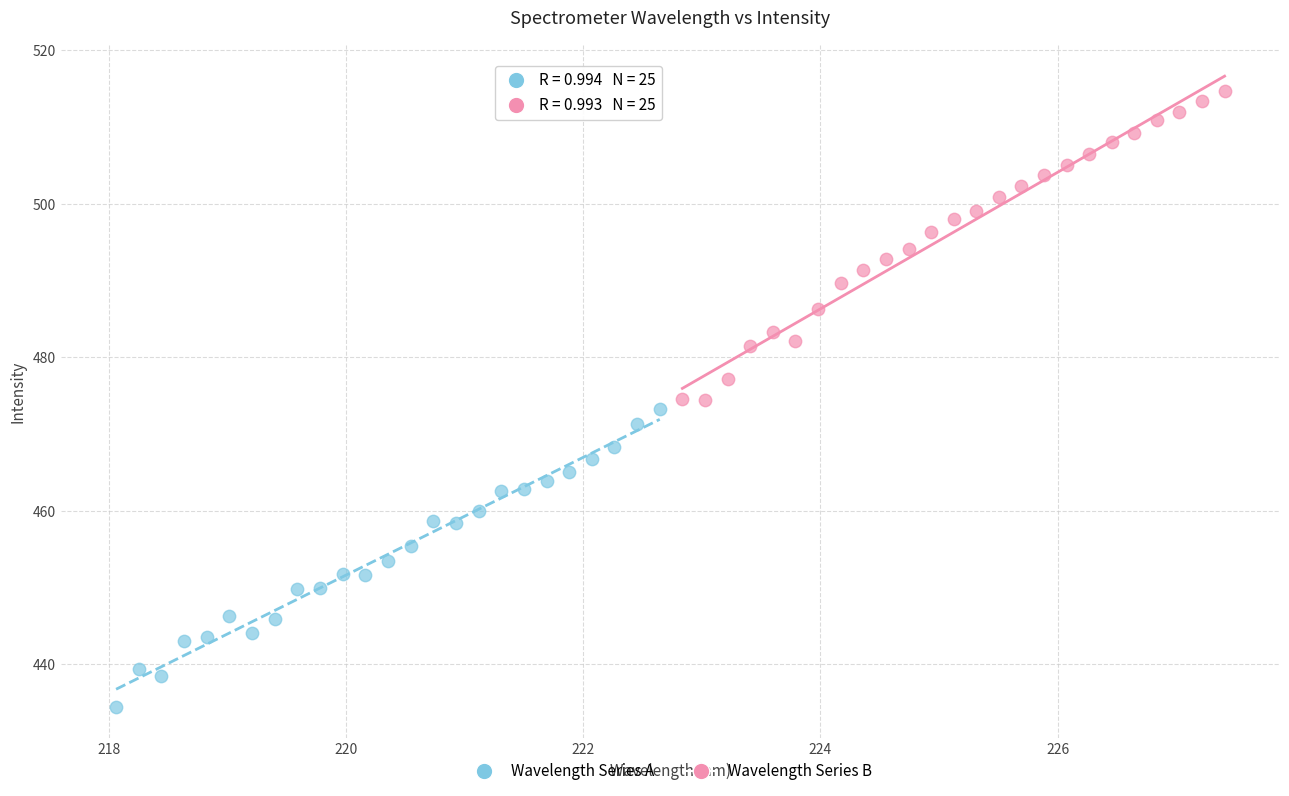

Which series reaches the minimum Y coordinate?

Wavelength Series A